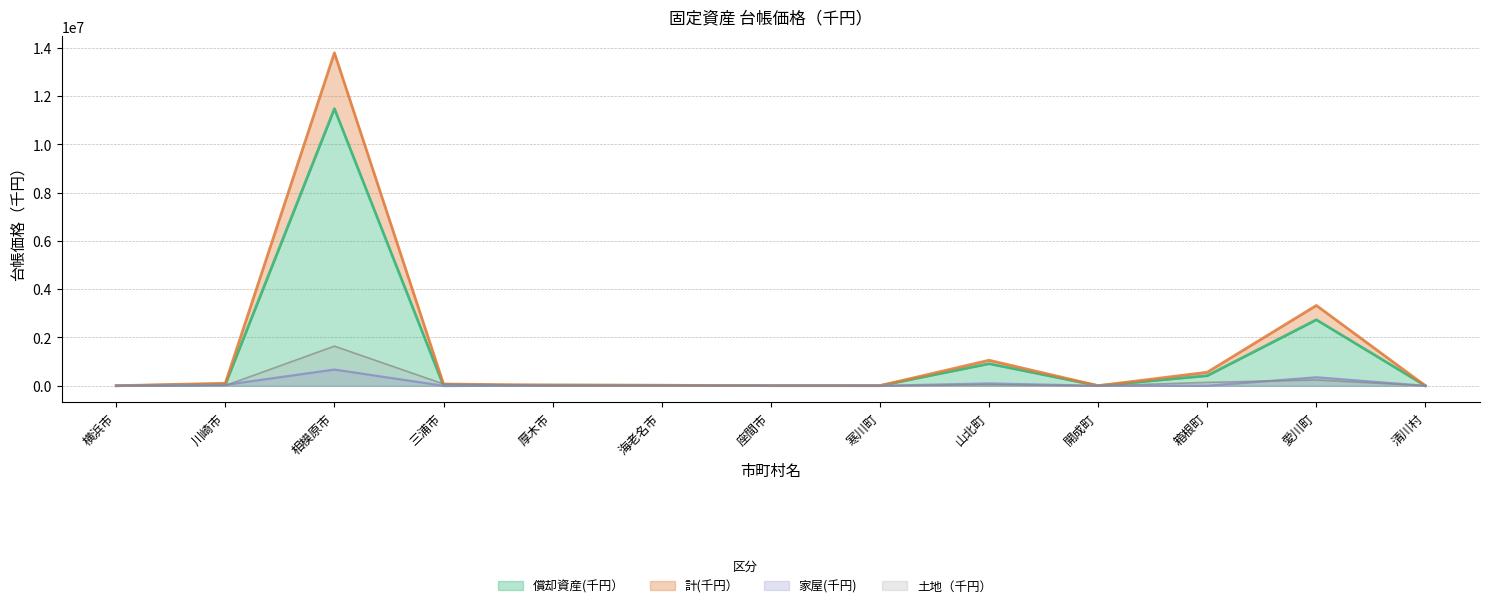

What is the value of the 計(千円） point at the 5th from the left?

28146